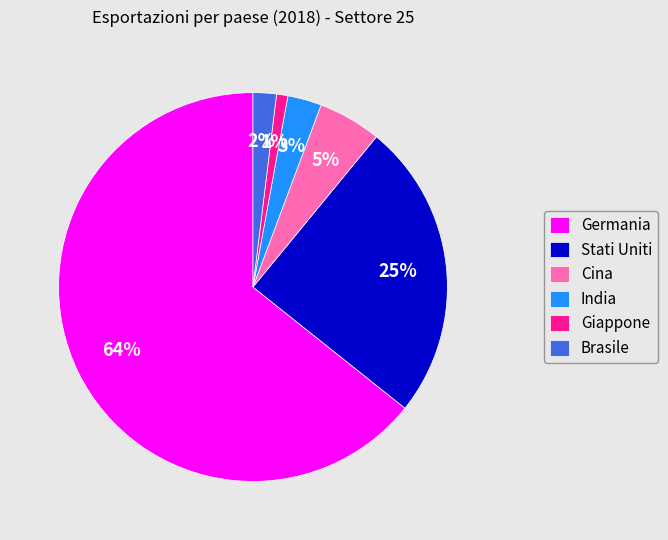

Does Germania account for over 50% of the chart?

Yes